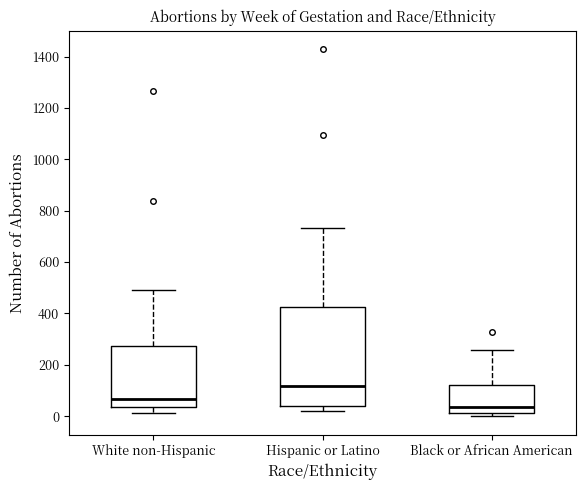

Which box's median line is the highest?

Hispanic or Latino